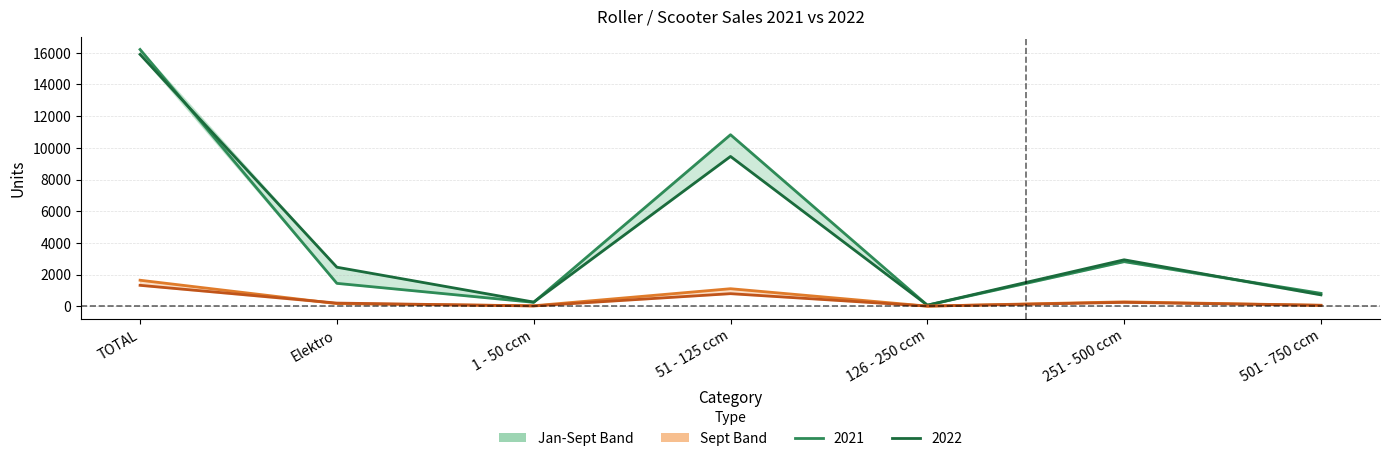

At which label does Sept 2021 reach its peak?

TOTAL